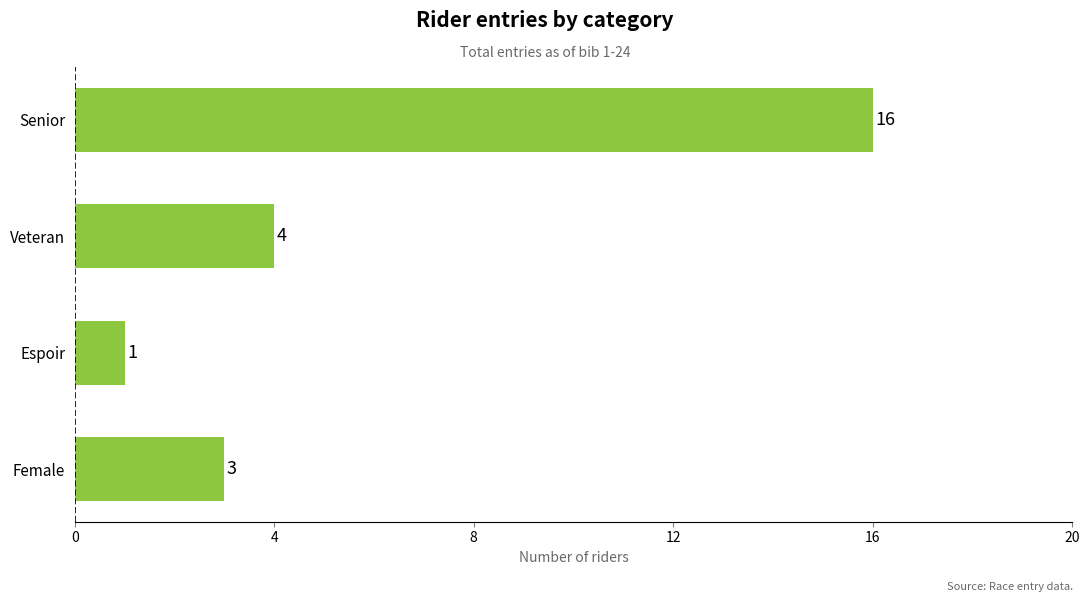

The value at Espoir is 1. True or false?

True